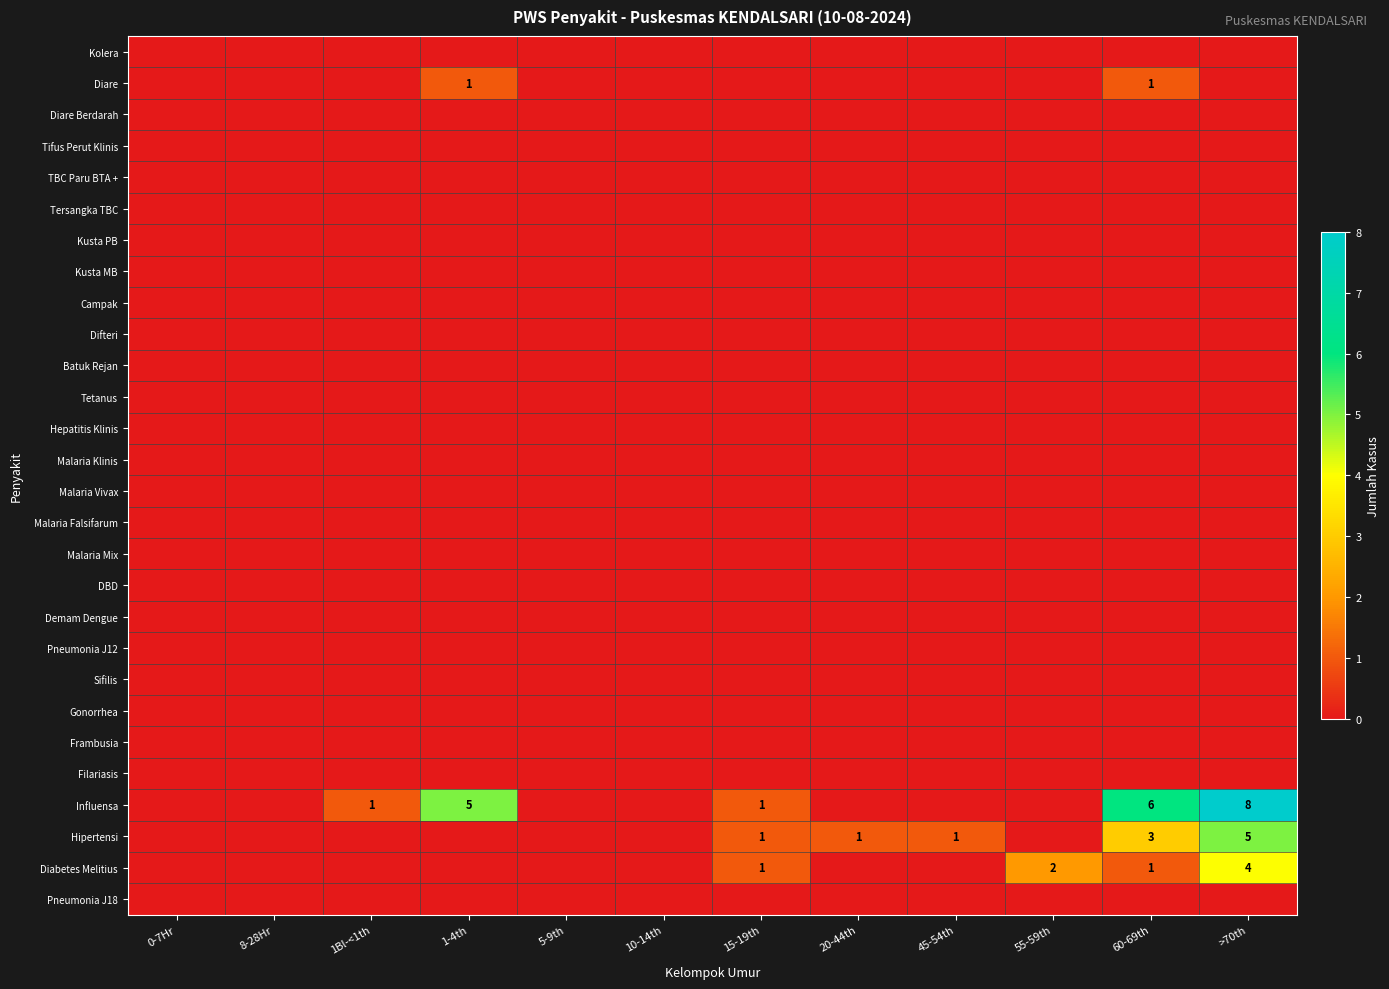

Rank the series by their maximum value, from highest to lowest.

Influensa, Hipertensi, Diabetes Melitius, Diare, Kolera, Diare Berdarah, Tifus Perut Klinis, TBC Paru BTA +, Tersangka TBC, Kusta PB, Kusta MB, Campak, Difteri, Batuk Rejan, Tetanus, Hepatitis Klinis, Malaria Klinis, Malaria Vivax, Malaria Falsifarum, Malaria Mix, DBD, Demam Dengue, Pneumonia J12, Sifilis, Gonorrhea, Frambusia, Filariasis, Pneumonia J18